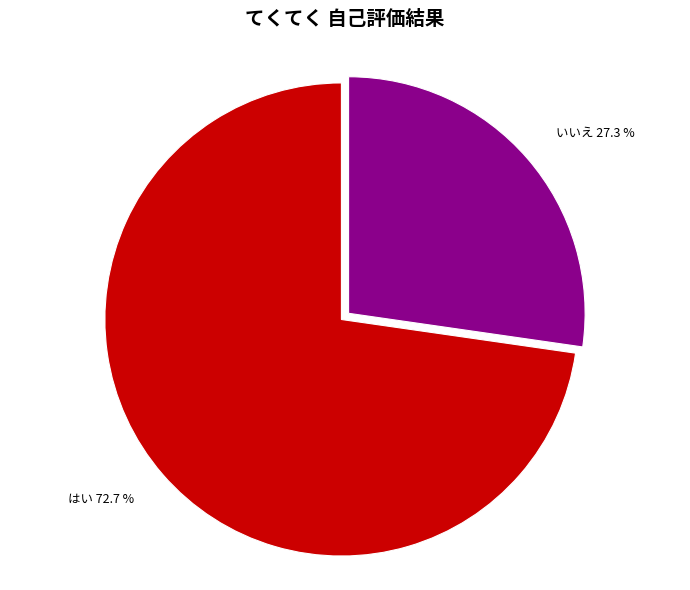

Does はい represent more than half of the total?

Yes